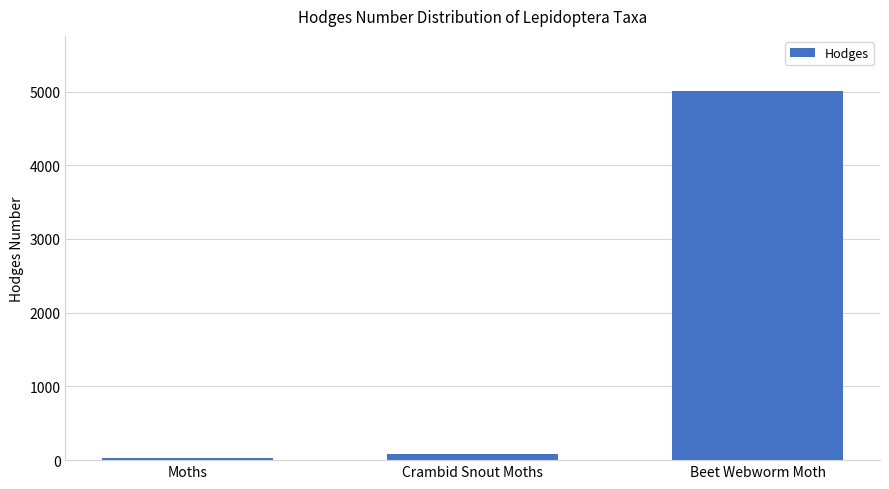

Which has a higher value, Crambid Snout Moths or Beet Webworm Moth?

Beet Webworm Moth